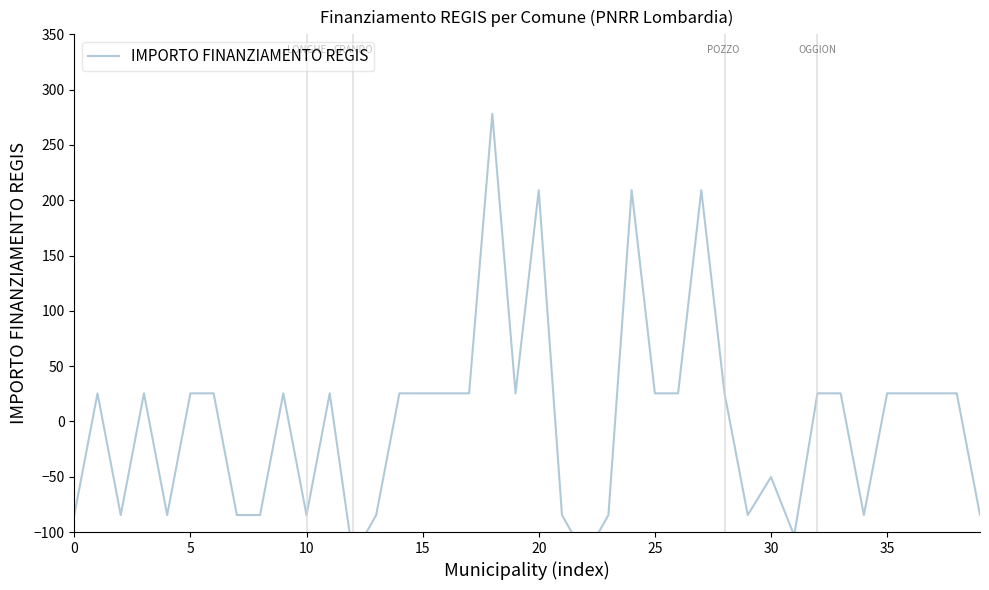

How many data points are above 25?

24